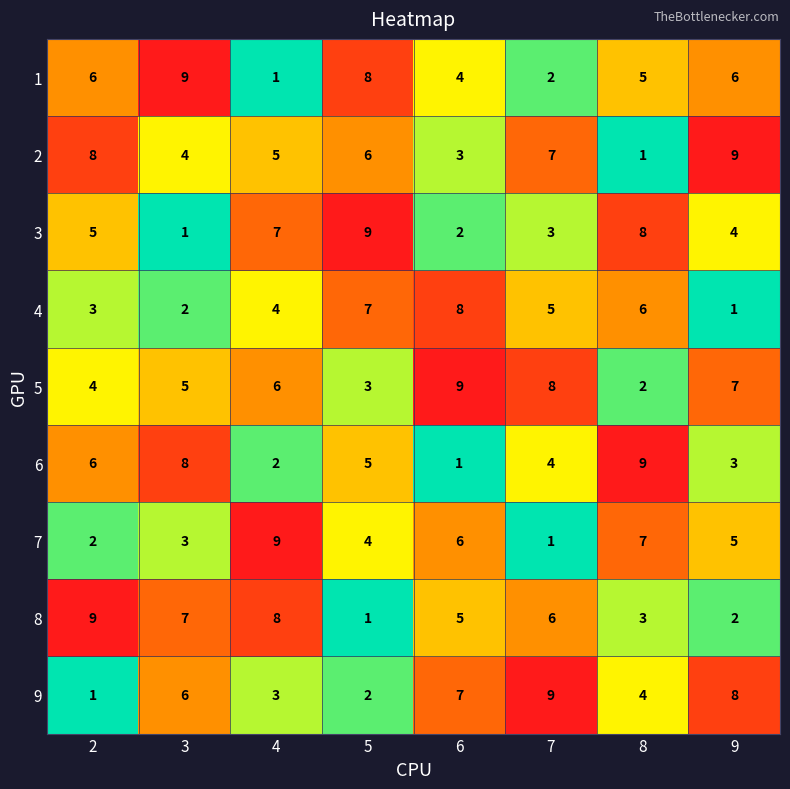

How many data points does each series have?

8